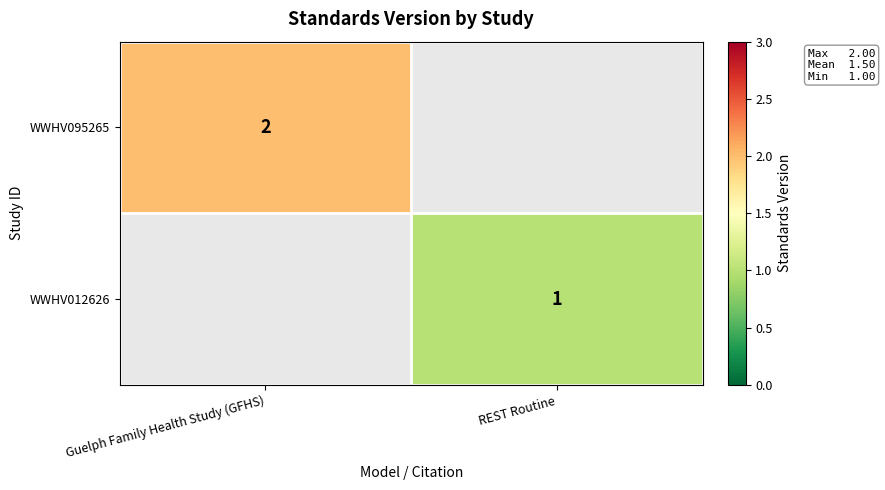

The WWHV095265 series shows 2 at Guelph Family Health Study (GFHS). True or false?

True